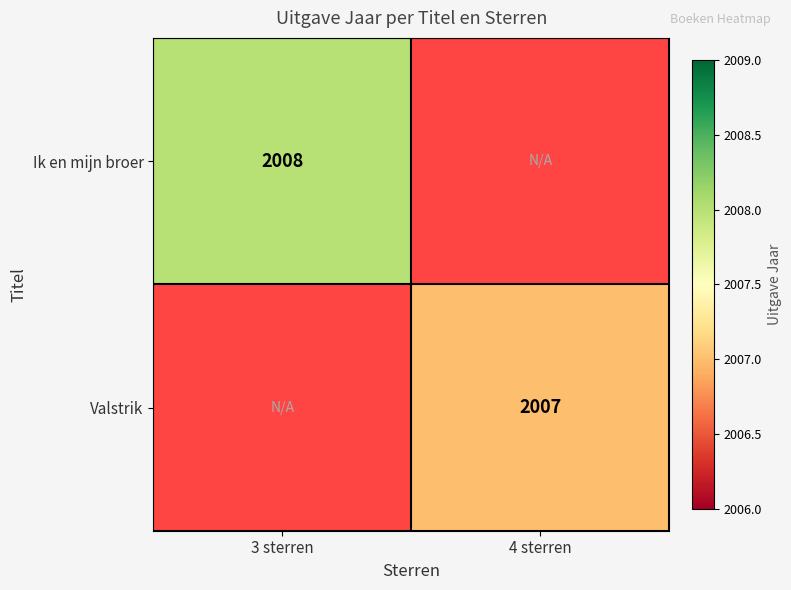

How many data points does each series have?

2